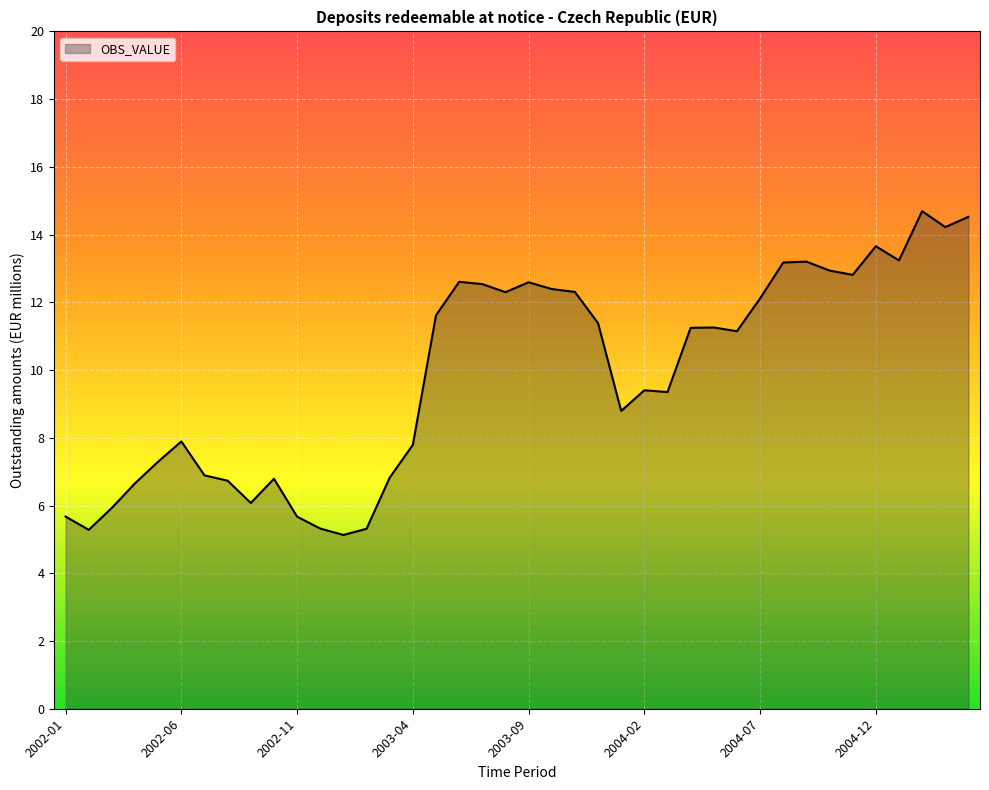

What is the difference between the second highest and second lowest values?

9.2